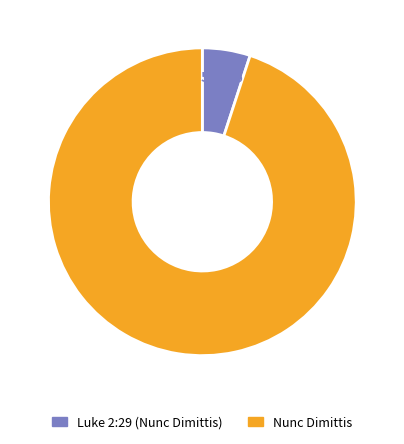

How many slices are in this pie chart?

2